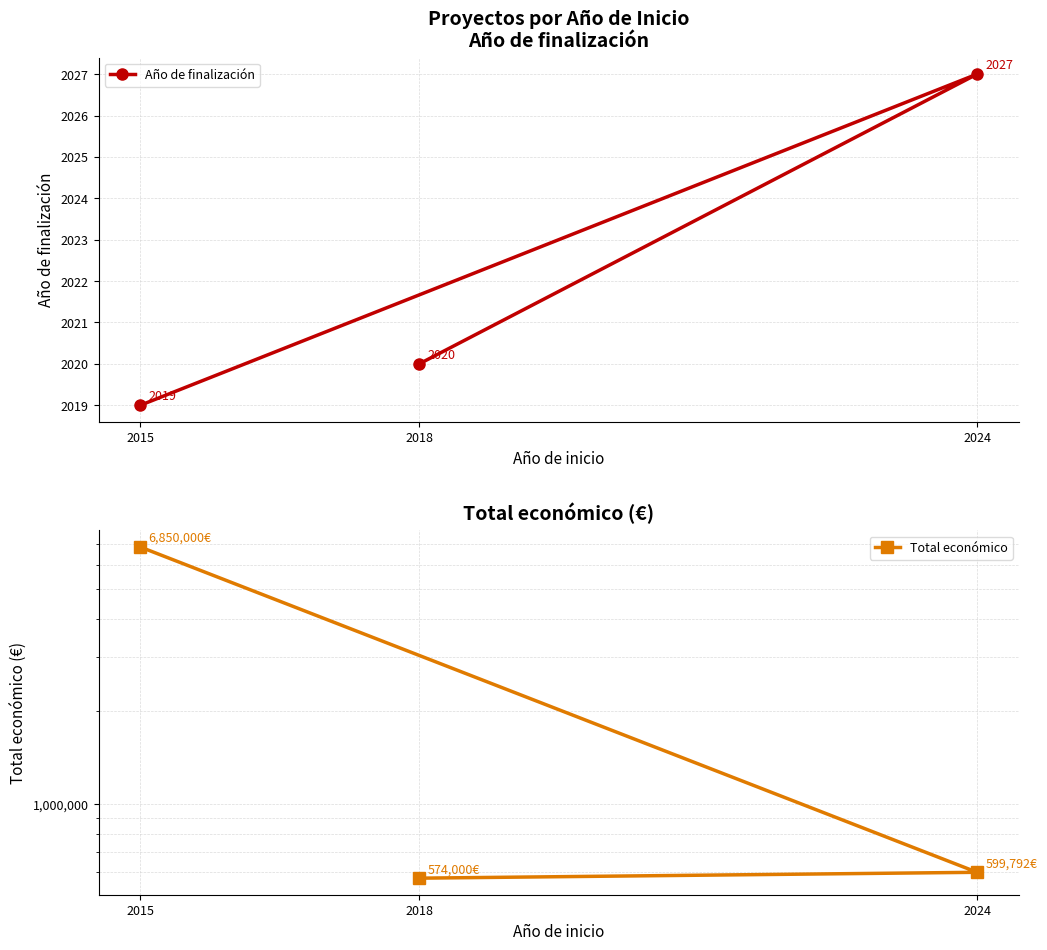

Does the chart have visible grid lines?

Yes